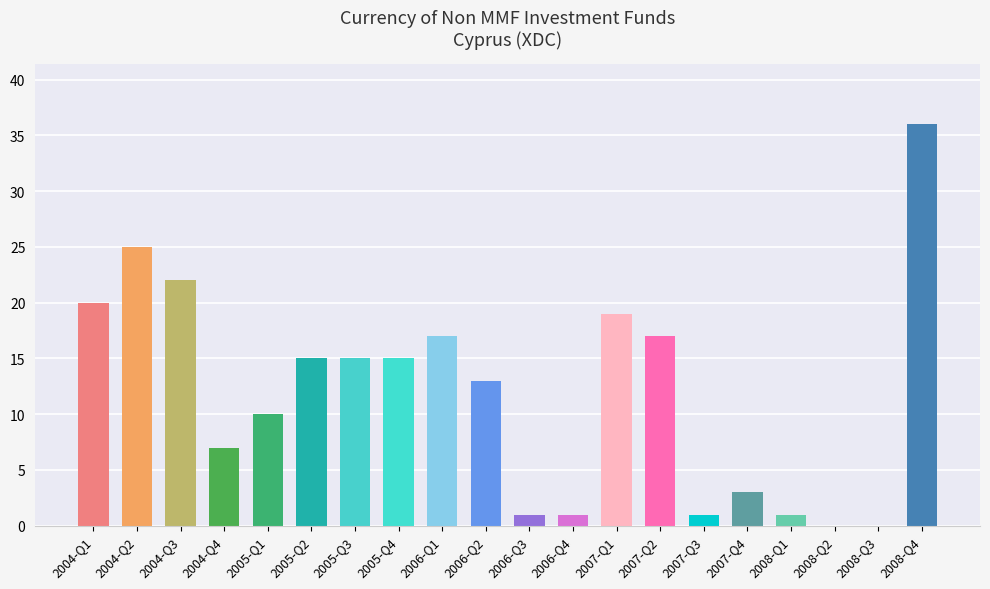

What is the approximate value at 2007-Q4?

3